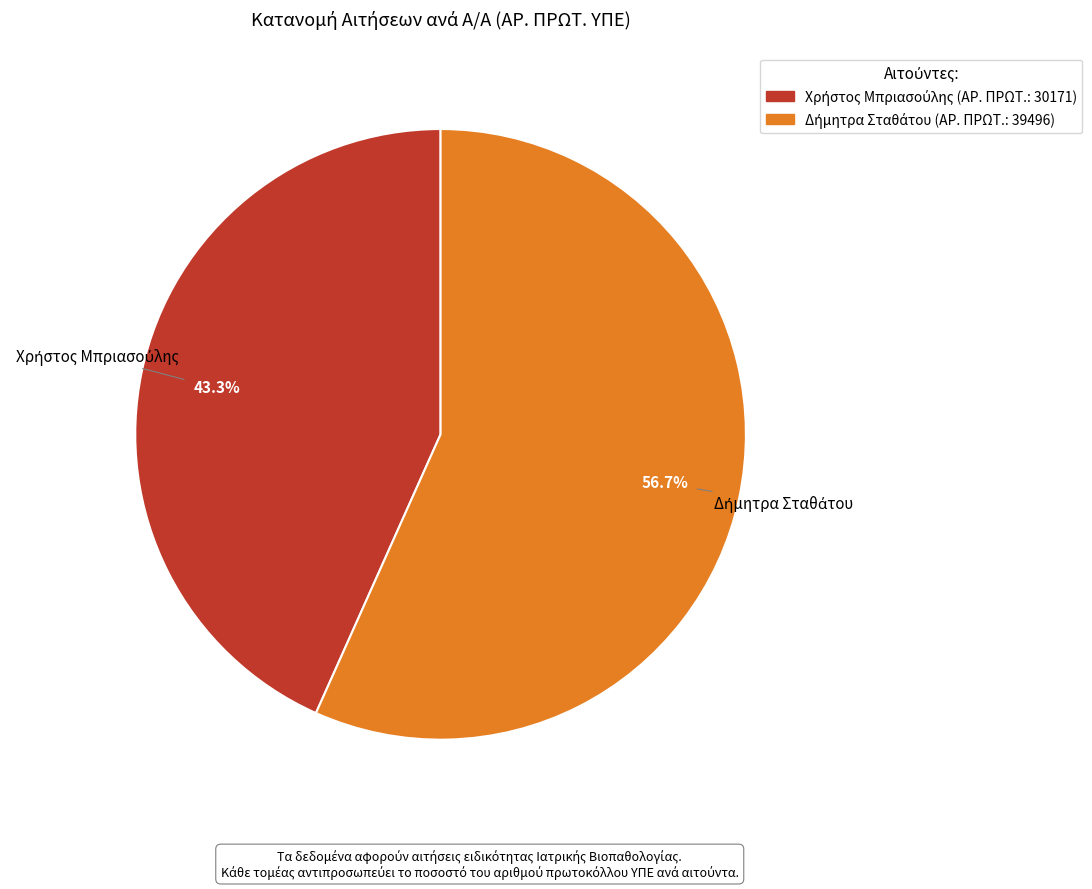

How many slices are in this pie chart?

2